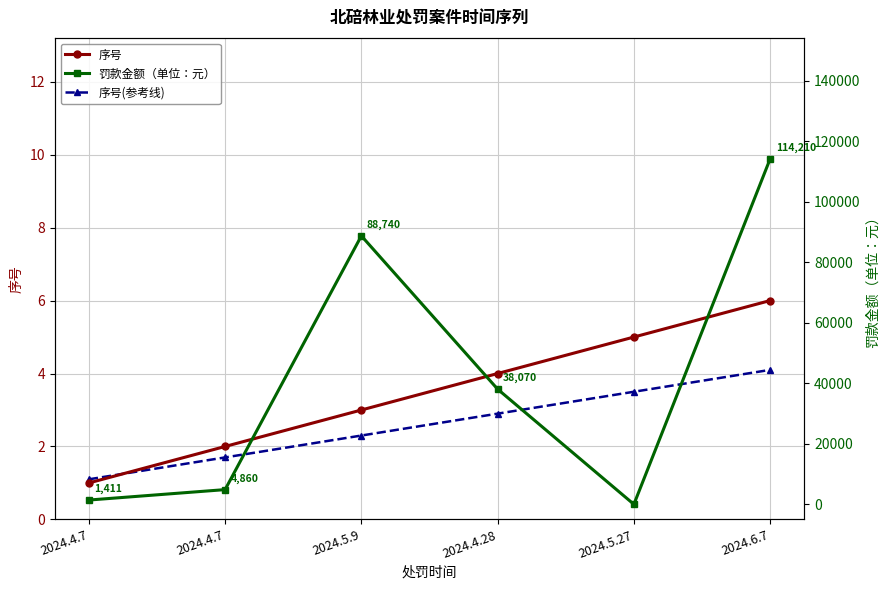

What is the sum of the 罚款金额（单位：元） values at 2024.6.7 and 2024.5.9?

202950.0